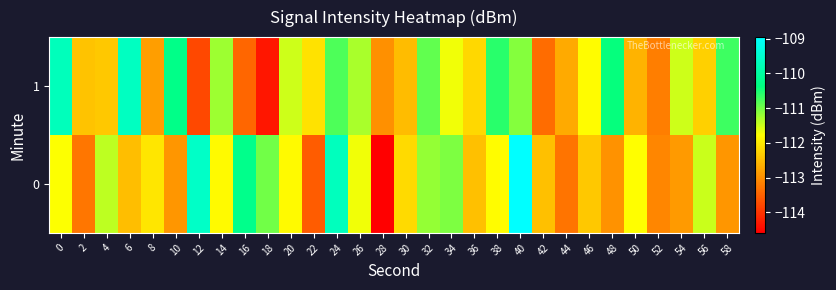

Which category has the lowest value across all series?

28